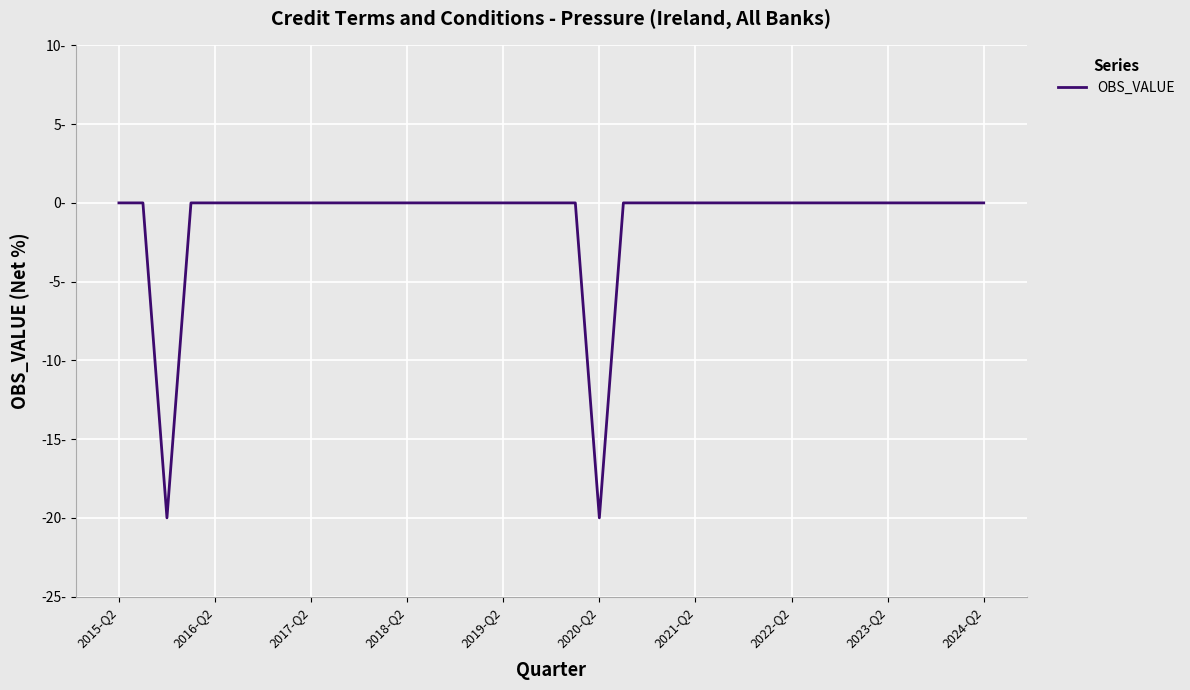

Is this an area chart (filled region under the line)?

No